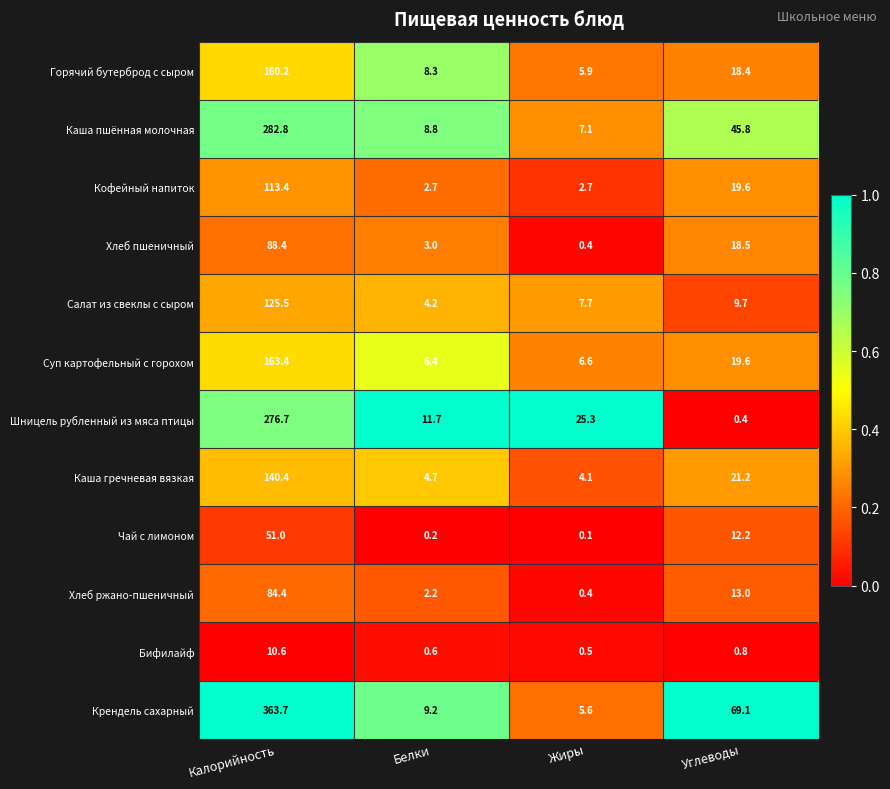

What is the greatest value displayed?

363.7